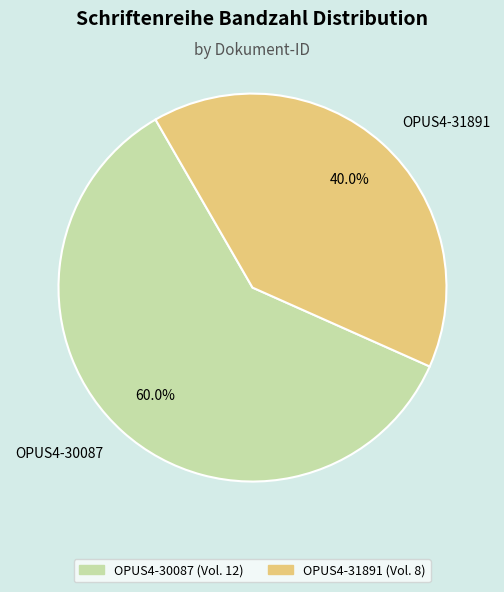

Between OPUS4-31891 and OPUS4-30087, which is larger?

OPUS4-30087